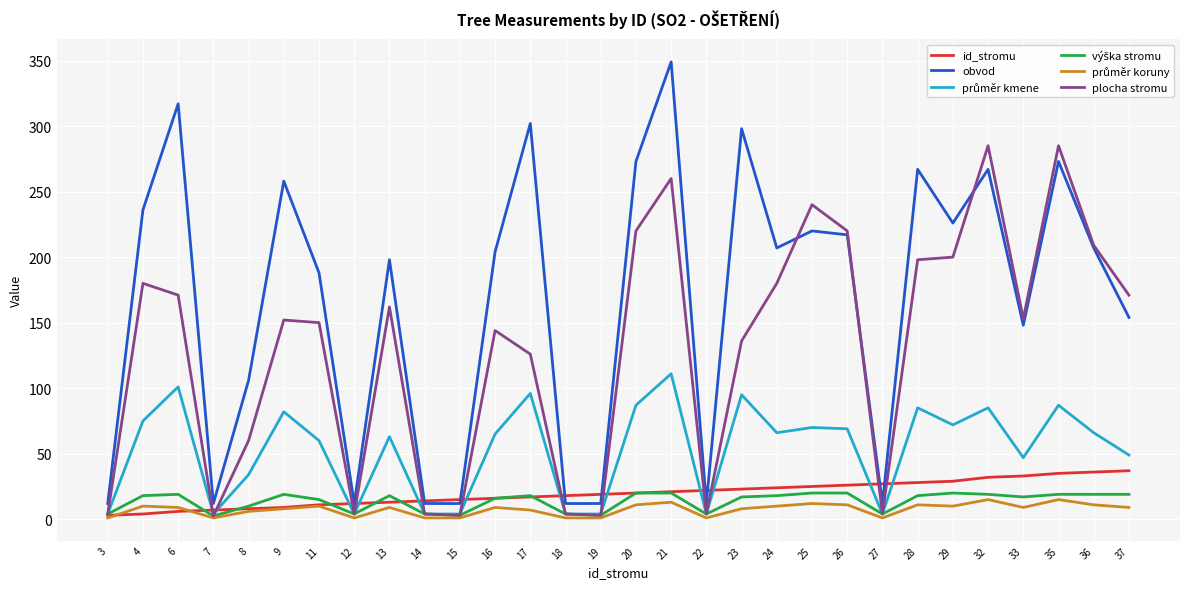

Is it true that obvod equals 106.6 at 28?

False